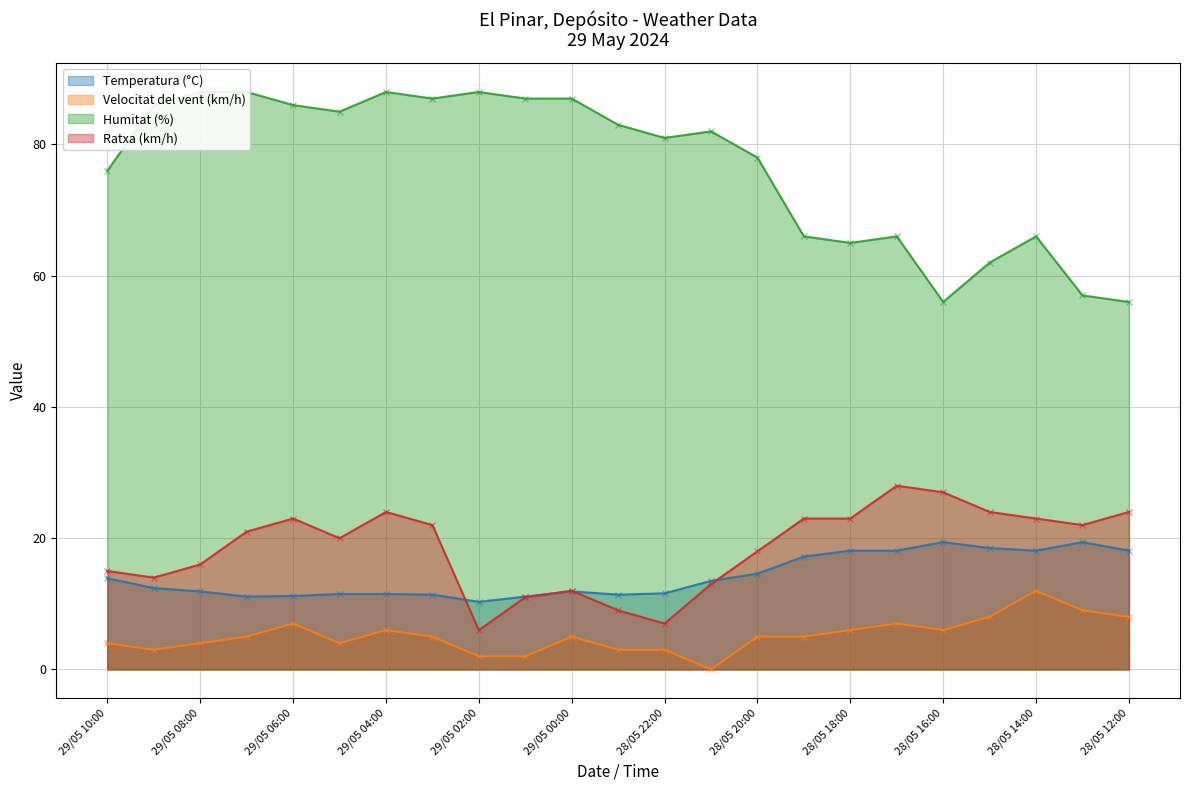

At which category does Velocitat del vent (km/h) reach its first local peak?

29/05 06:00